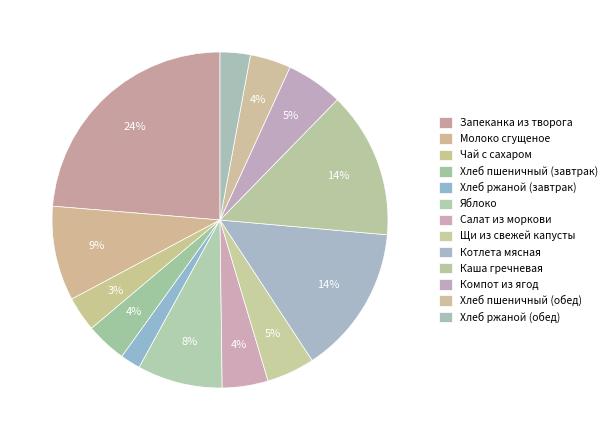

How many slices are in this pie chart?

13